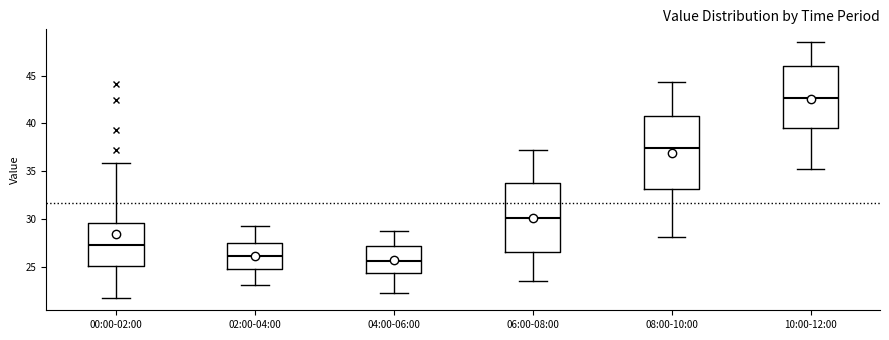

Where is the lower edge of the box for 00:00-02:00 on the y-axis? The values are not printed on the chart, so give them approximately, as read against the axis.

25.0